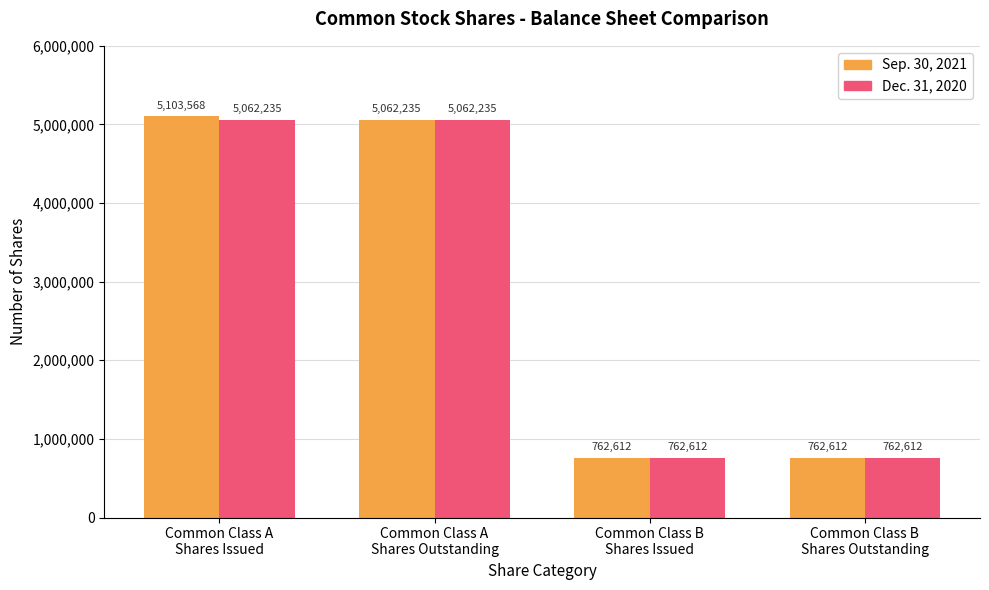

What is the total value across all series at Common Class B
Shares Outstanding?

1525224